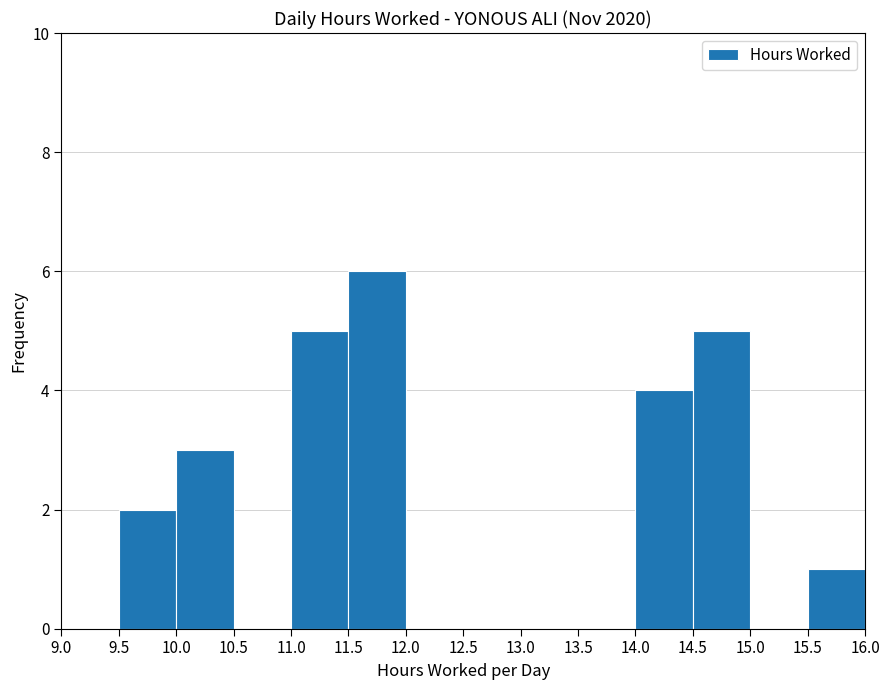

Reading left to right, list every bar in this chart as the range it spans on the x-axis followed by its height. The values are not printed on the chart, so give them approximately, as read against the axis.

9.0 to 9.5: 0
9.5 to 10.0: 2
10.0 to 10.5: 3
10.5 to 11.0: 0
11.0 to 11.5: 5
11.5 to 12.0: 6
12.0 to 12.5: 0
12.5 to 13.0: 0
13.0 to 13.5: 0
13.5 to 14.0: 0
14.0 to 14.5: 4
14.5 to 15.0: 5
15.0 to 15.5: 0
15.5 to 16.0: 1